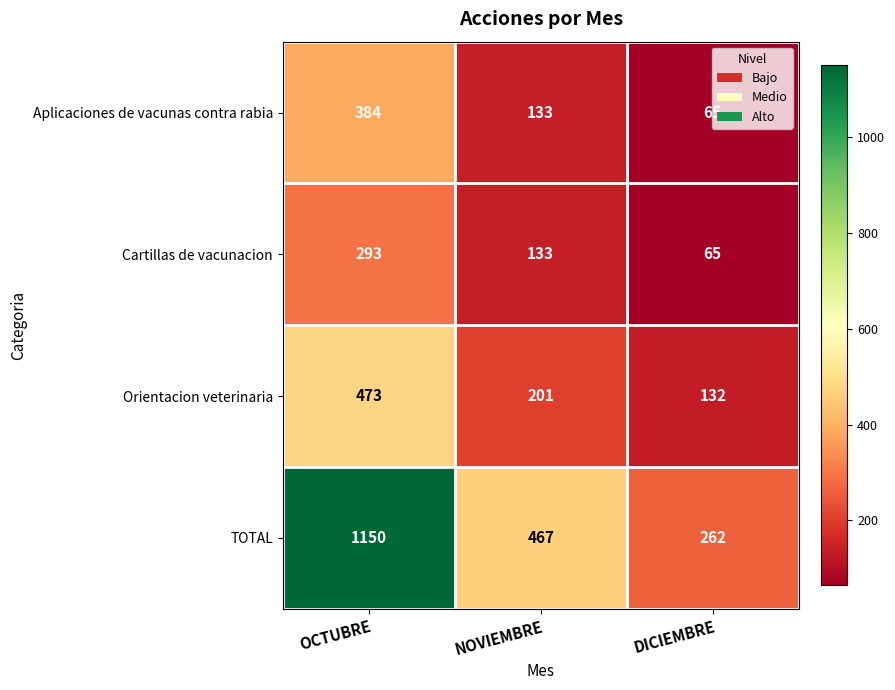

Rank the series by their maximum value, from lowest to highest.

Cartillas de vacunacion, Aplicaciones de vacunas contra rabia, Orientacion veterinaria, TOTAL